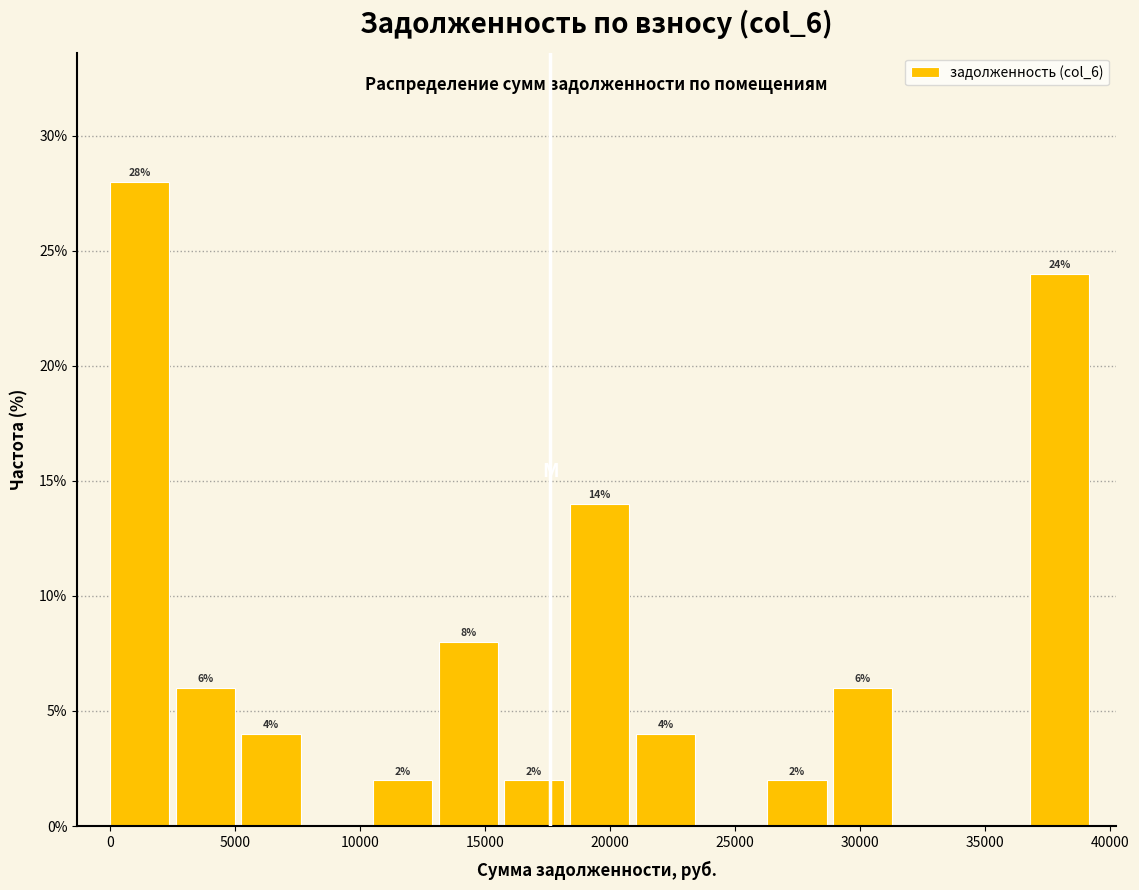

Which range on the x-axis has the tallest bar?

0 to 2500